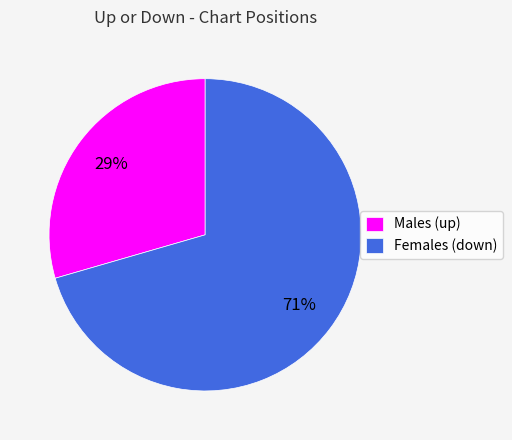

Rank the categories by value from highest to lowest.

Females (down), Males (up)